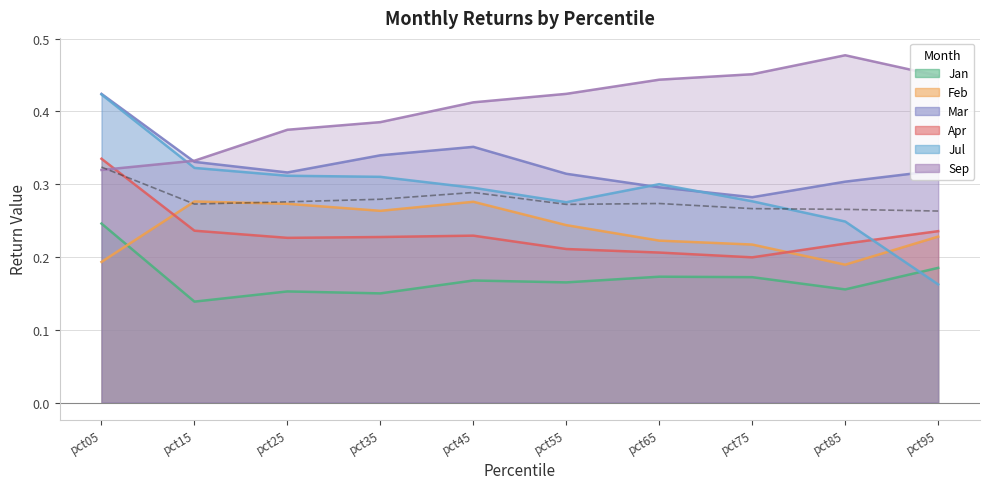

In Jul, how many points are higher than both neighbors (excluding endpoints)?

1